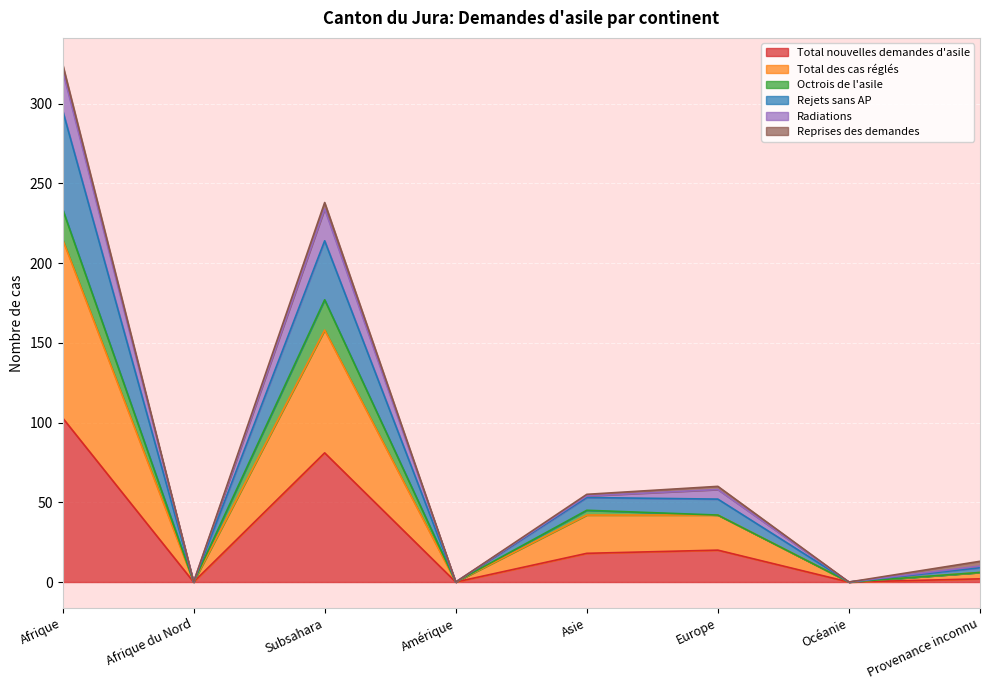

True or false: Rejets sans AP has more than 2 points higher than both neighbors.

False